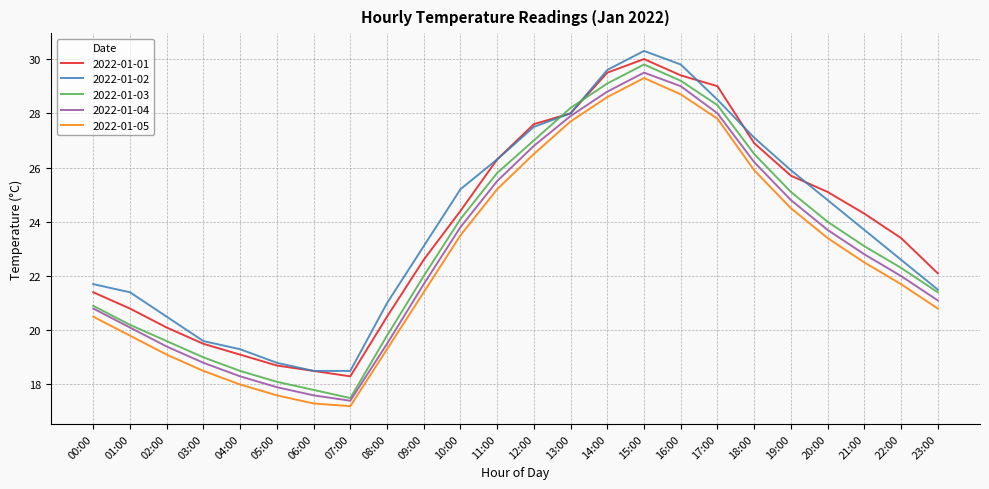

True or false: 2022-01-03 has a value of 28.3 at 17:00.

True